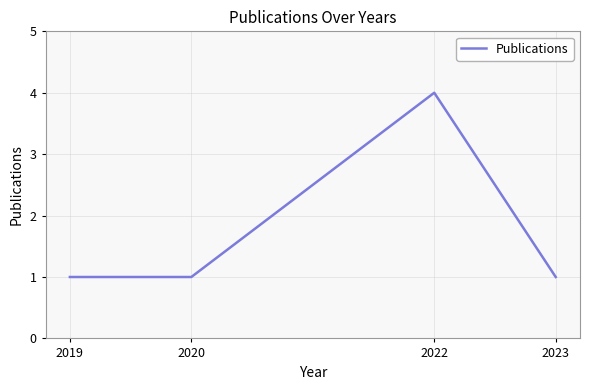

The value at 2022 is 6. True or false?

False